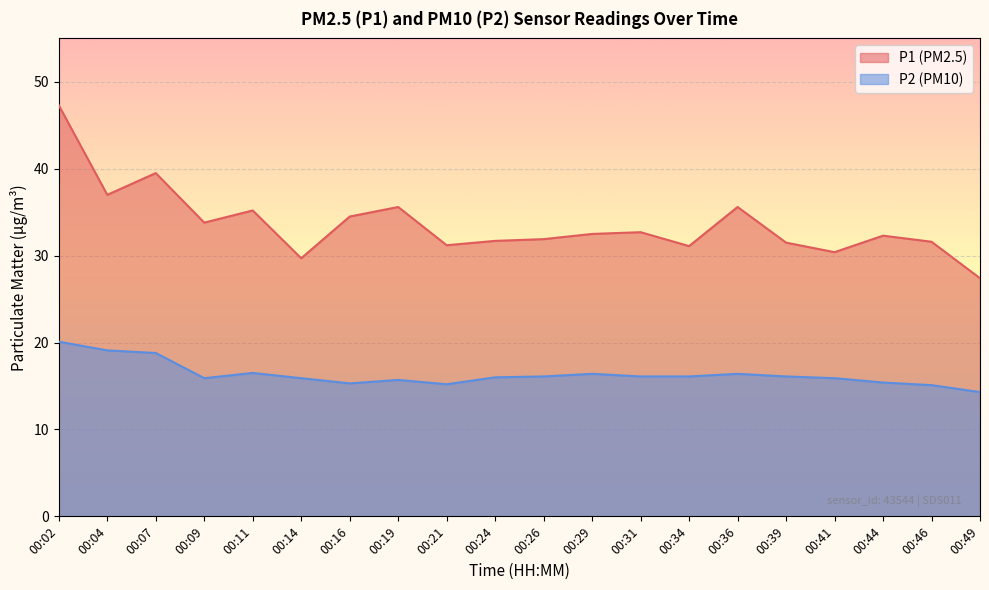

Reading left to right, transcribe all the data shown in this chart.

P1: 47.3	37.0	39.5	33.8	35.2	29.7	34.5	35.6	31.2	31.7	31.9	32.5	32.7	31.1	35.6	31.5	30.4	32.3	31.6	27.4
P2: 20.1	19.1	18.8	15.9	16.5	15.9	15.3	15.7	15.2	16.0	16.1	16.4	16.1	16.1	16.4	16.1	15.9	15.4	15.1	14.3